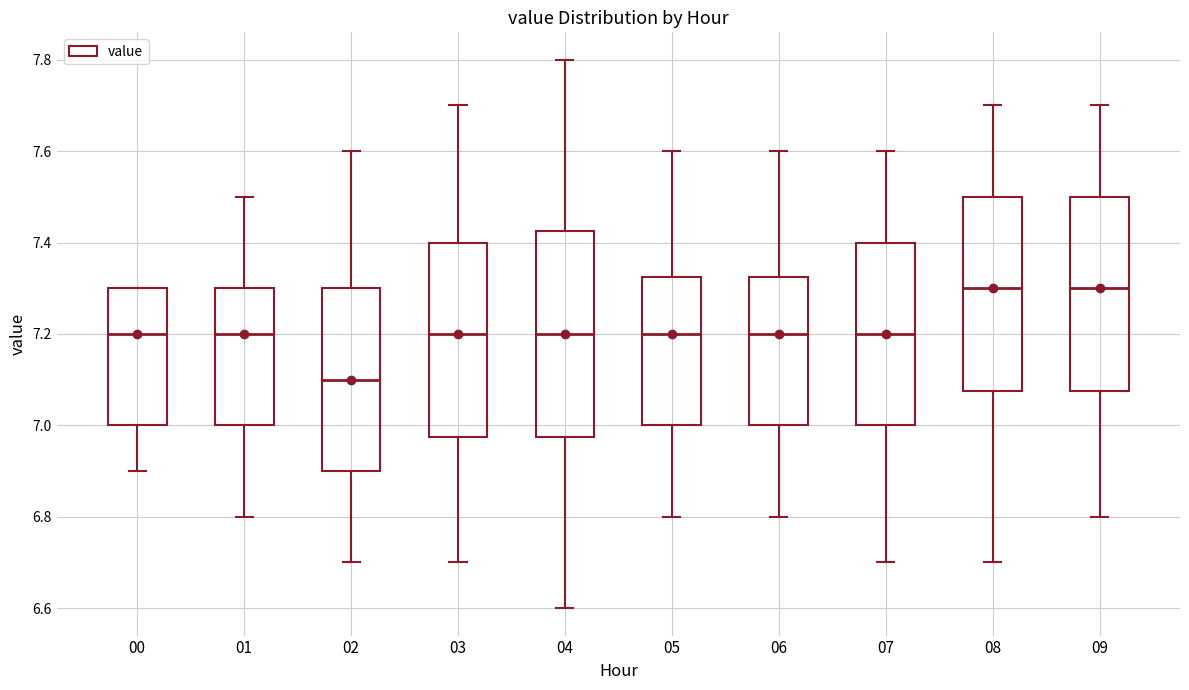

Reading left to right, transcribe this box plot: for each box, give where its median line is, the range the box spans, and where its two whiskers end, as read against the y-axis. The values are not printed on the chart, so give them approximately, as read against the axis.

00: median 7.20, box 7.00 to 7.30, whiskers 6.90 to 7.30
01: median 7.20, box 7.00 to 7.30, whiskers 6.80 to 7.50
02: median 7.10, box 6.90 to 7.30, whiskers 6.70 to 7.60
03: median 7.20, box 6.98 to 7.40, whiskers 6.70 to 7.70
04: median 7.20, box 6.98 to 7.42, whiskers 6.60 to 7.80
05: median 7.20, box 7.00 to 7.32, whiskers 6.80 to 7.60
06: median 7.20, box 7.00 to 7.32, whiskers 6.80 to 7.60
07: median 7.20, box 7.00 to 7.40, whiskers 6.70 to 7.60
08: median 7.30, box 7.08 to 7.50, whiskers 6.70 to 7.70
09: median 7.30, box 7.08 to 7.50, whiskers 6.80 to 7.70